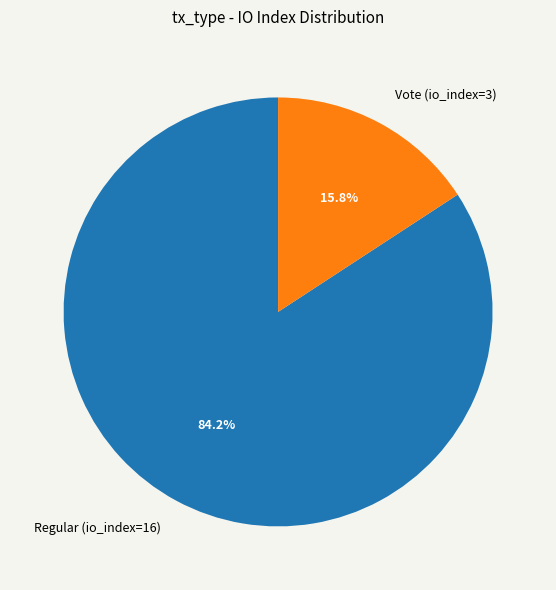

Is it true that Regular (io_index=16) is 79% of the pie?

False